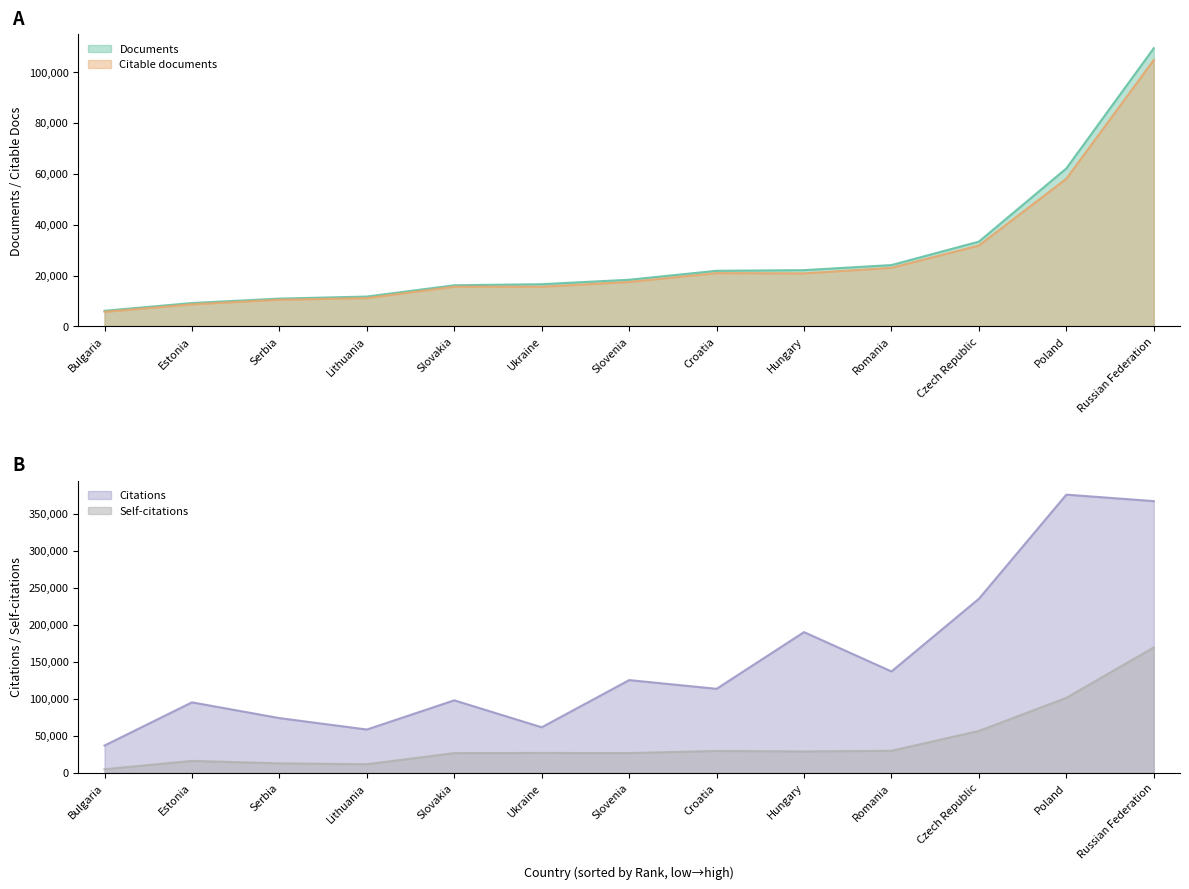

Between Ukraine and Poland, which is larger?

Poland